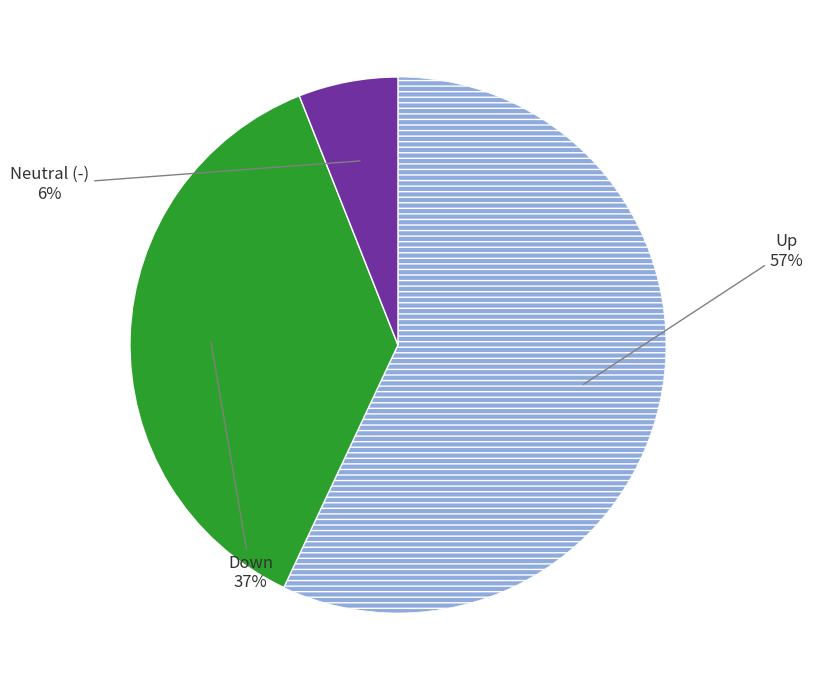

To the nearest percent, what is the average slice percentage?

33%